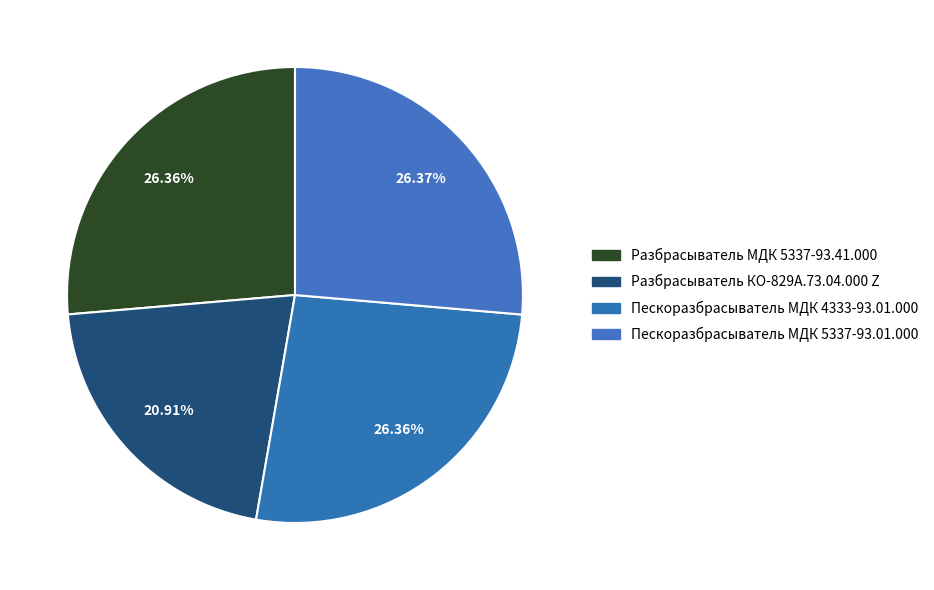

To the nearest percent, what is the difference between the Разбрасыватель МДК 5337-93.41.000 and Разбрасыватель КО-829А.73.04.000 Z slice percentages?

5%